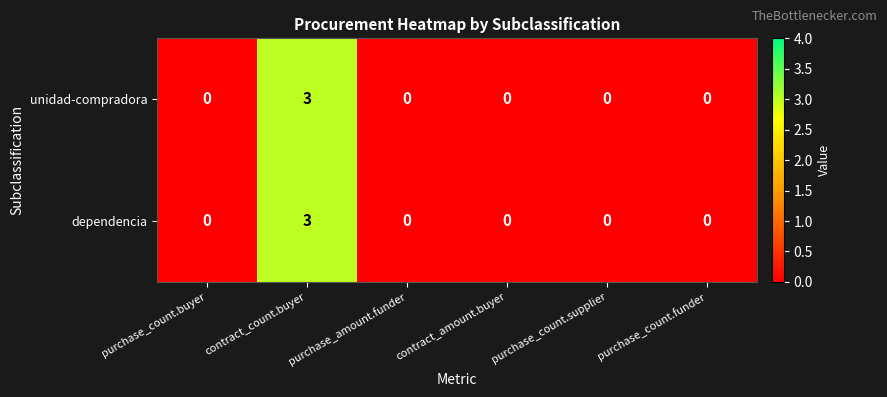

How many data points does each series have?

6